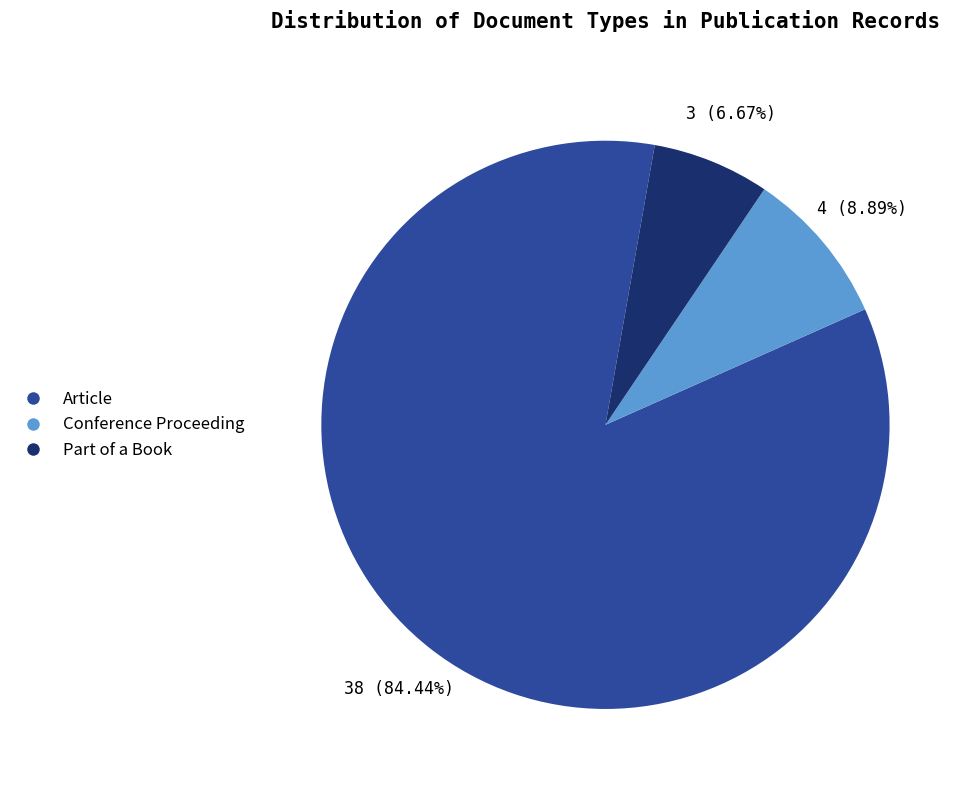

To the nearest percent, what is the difference between the Part of a Book and Article slice percentages?

78%